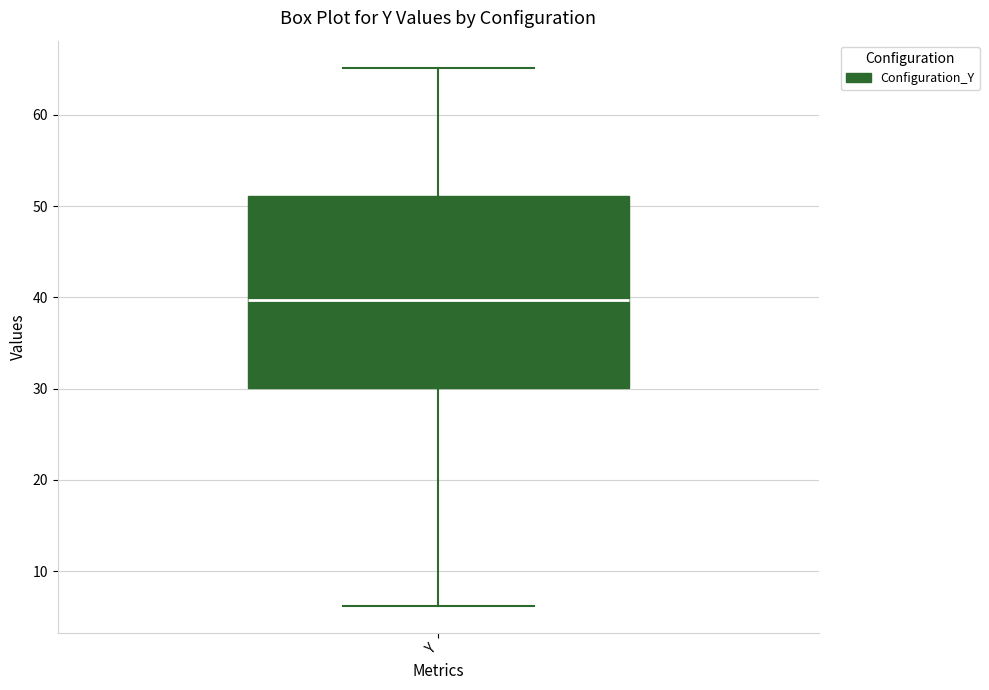

Where is the upper edge of the box for Y on the y-axis? The values are not printed on the chart, so give them approximately, as read against the axis.

51